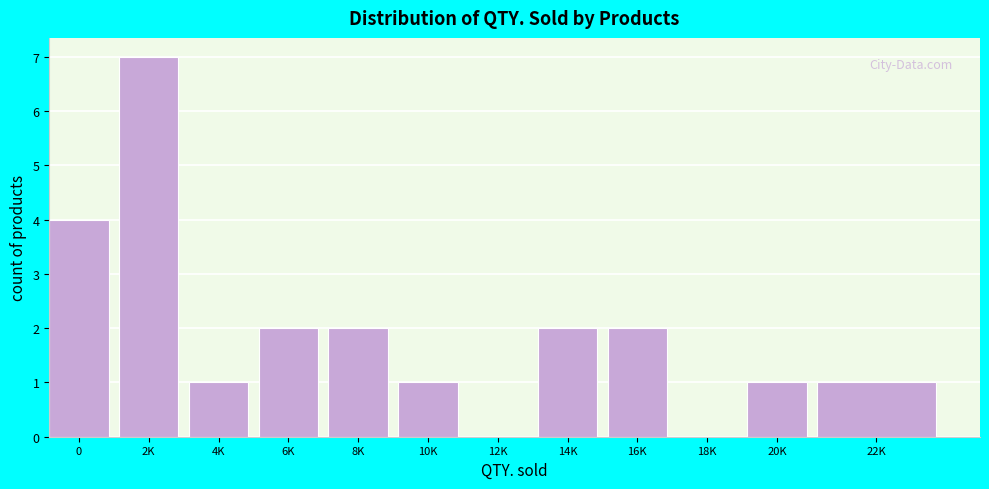

Reading right to left, what are all the values shown in this chart?

22K=1	20K=1	18K=0	16K=2	14K=2	12K=0	10K=1	8K=2	6K=2	4K=1	2K=7	0=4